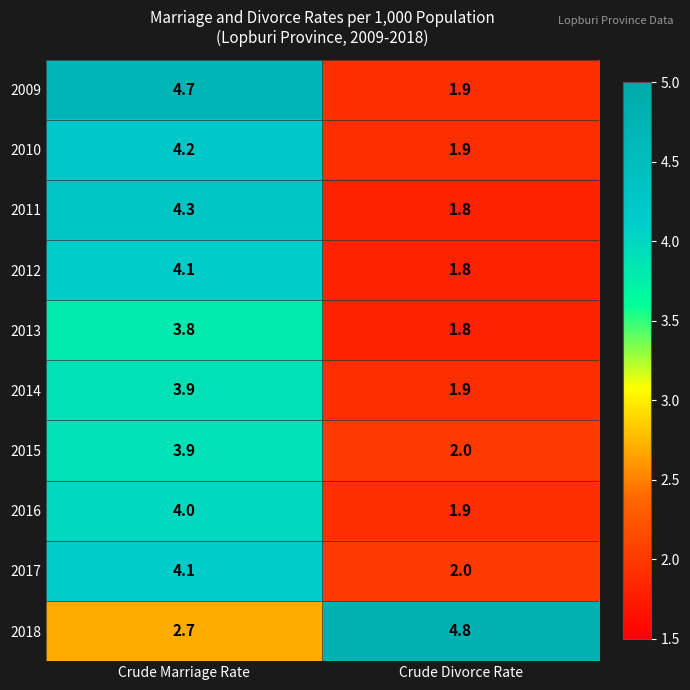

What is the approximate value of 2012 at Crude Marriage Rate?

4.1